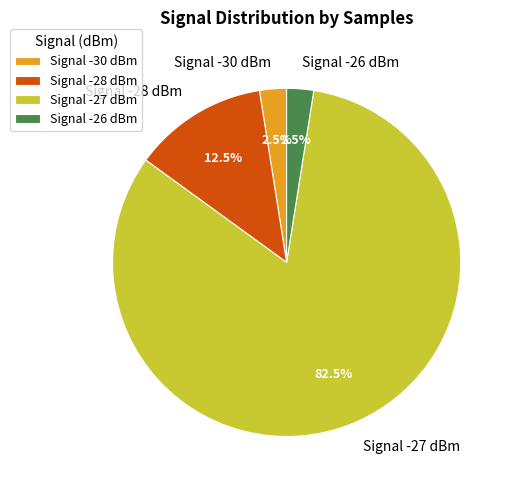

Do Signal -26 dBm and Signal -28 dBm together represent more than half of the pie?

No